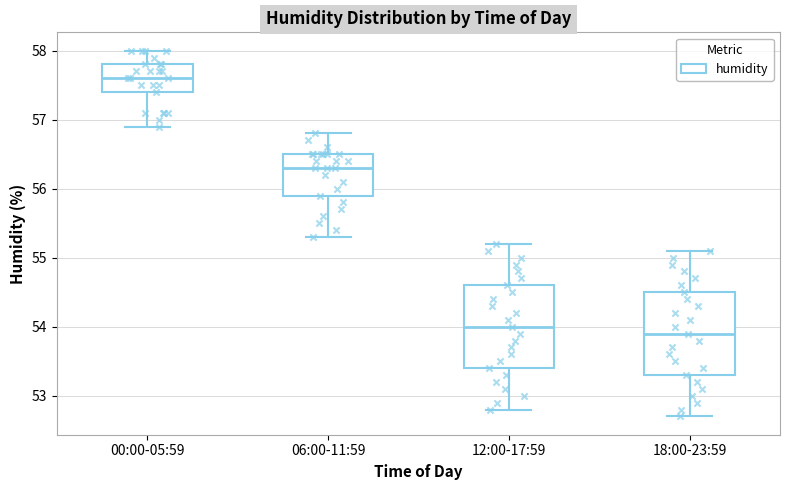

Reading left to right, read every box against the y-axis: the position of its median line, the range the box covers, and the ends of its whiskers. The values are not printed on the chart, so give them approximately, as read against the axis.

00:00-05:59: median 57.6, box 57.4 to 57.8, whiskers 56.9 to 58.0
06:00-11:59: median 56.3, box 55.9 to 56.5, whiskers 55.3 to 56.8
12:00-17:59: median 54.0, box 53.4 to 54.6, whiskers 52.8 to 55.2
18:00-23:59: median 53.9, box 53.3 to 54.5, whiskers 52.7 to 55.1